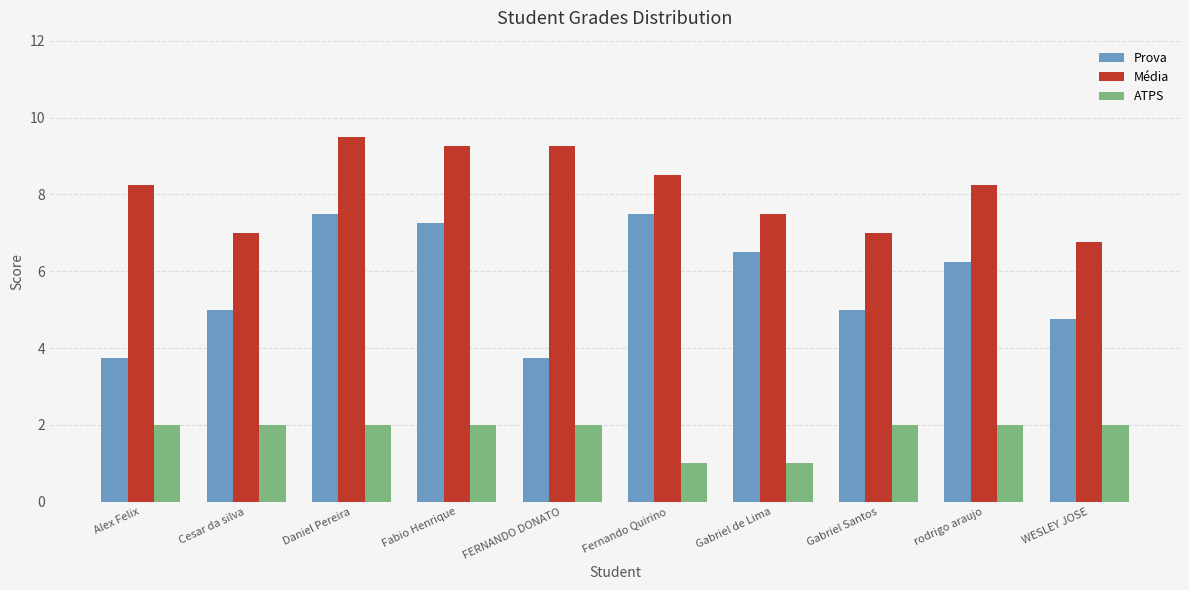

Which category has the highest value across all series?

Daniel Pereira